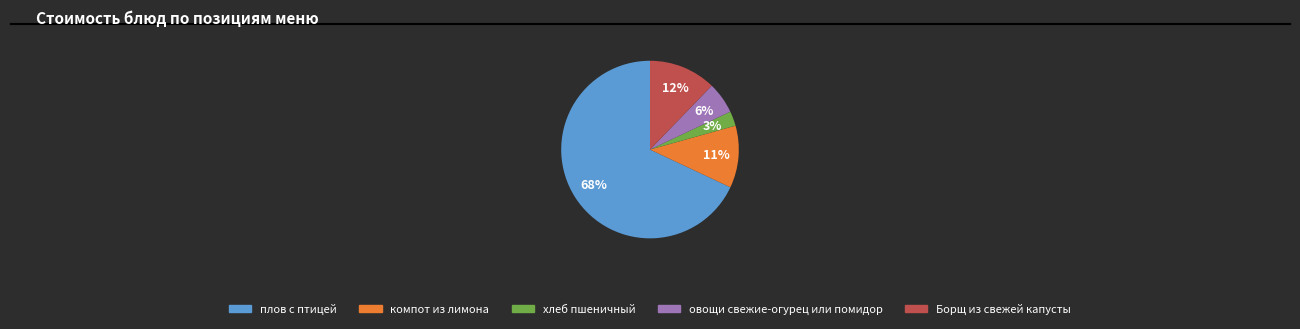

How many slices are in this pie chart?

5